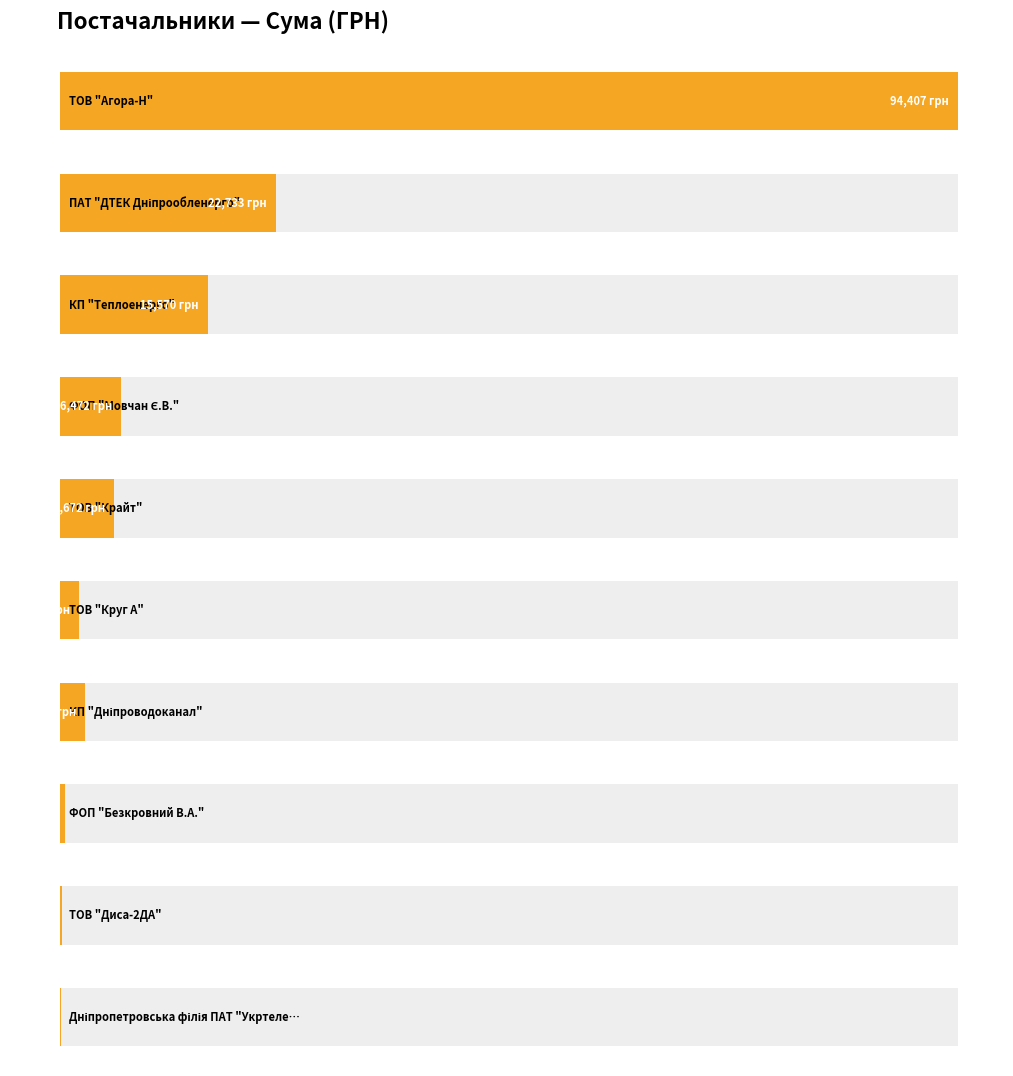

List the labels in order of value, smallest first.

Дніпропетровська філія ПАТ "Укртелеком", ТОВ "Диса-2ДА", ФОП "Безкровний В.А.", ТОВ "Круг А", КП "Дніпроводоканал", ТОВ "Крайт", ФОП "Мовчан Є.В.", КП "Теплоенерго", ПАТ "ДТЕК Дніпрообленерго", ТОВ "Агора-Н"